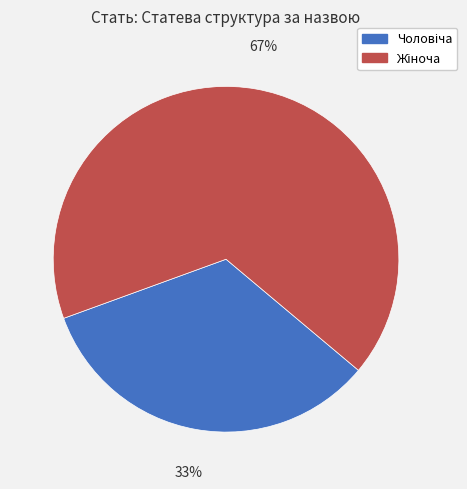

Is there a majority slice in this chart?

Yes